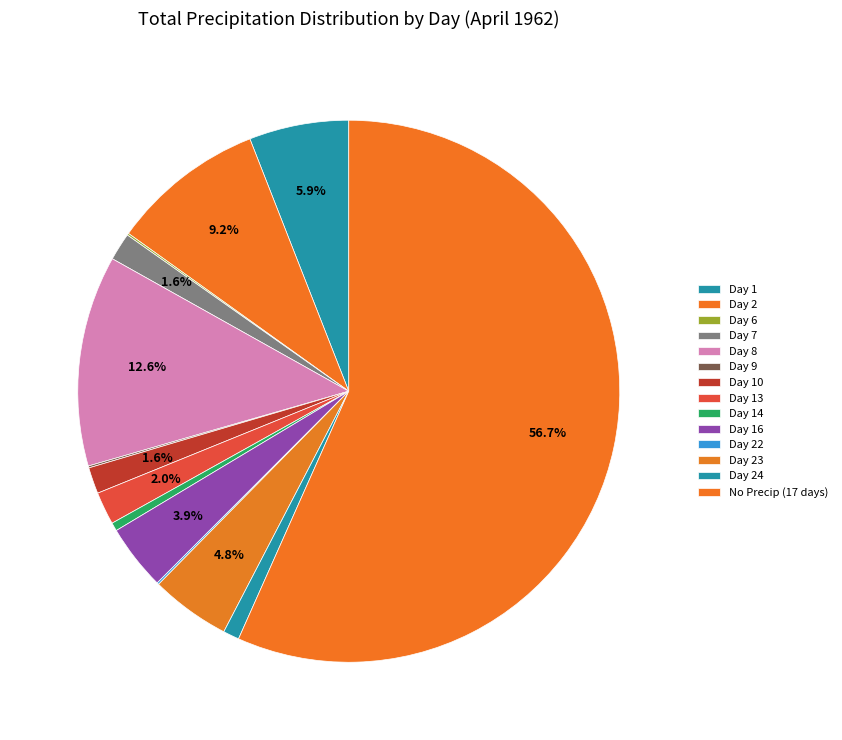

Is there any slice that represents more than half of the pie?

Yes